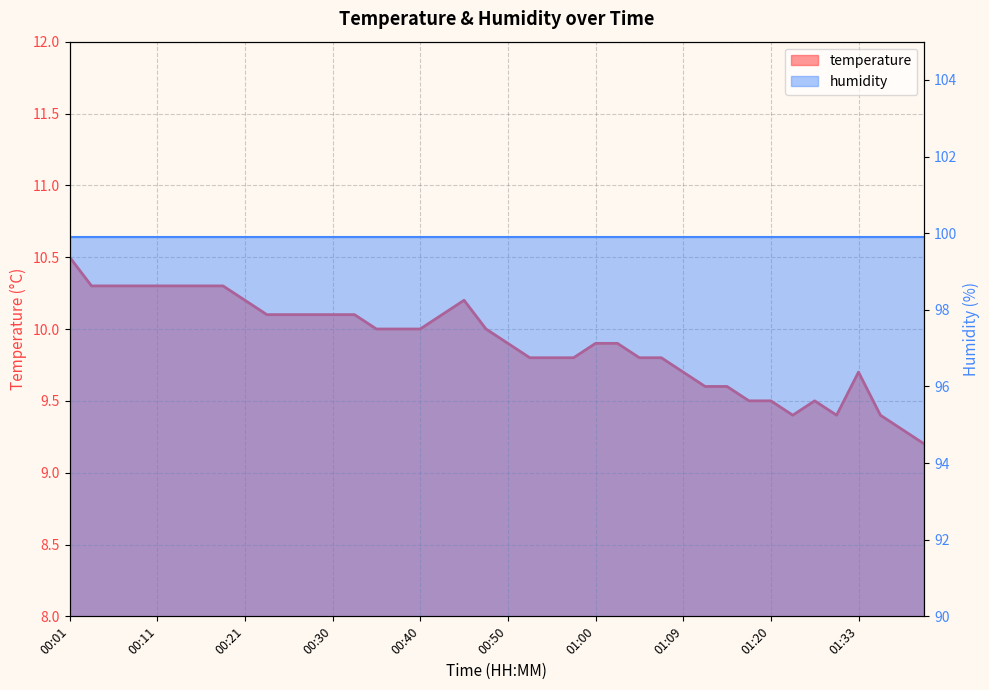

How many data points does each series have?

40